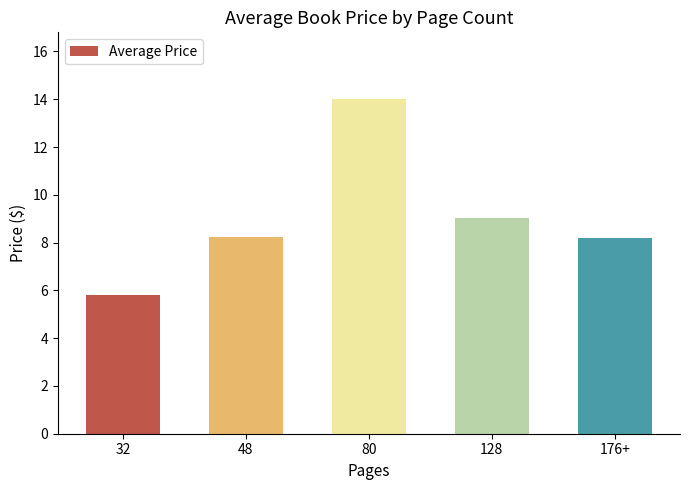

Approximately how many times larger is the value at 128 compared to 32?

1.6